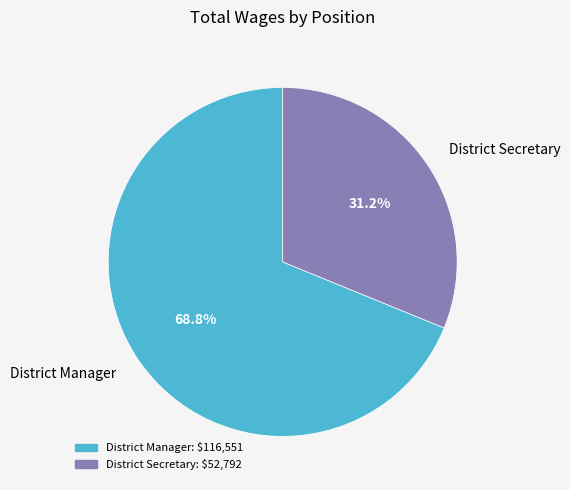

What percentage do District Manager and District Secretary together represent?

100.0%